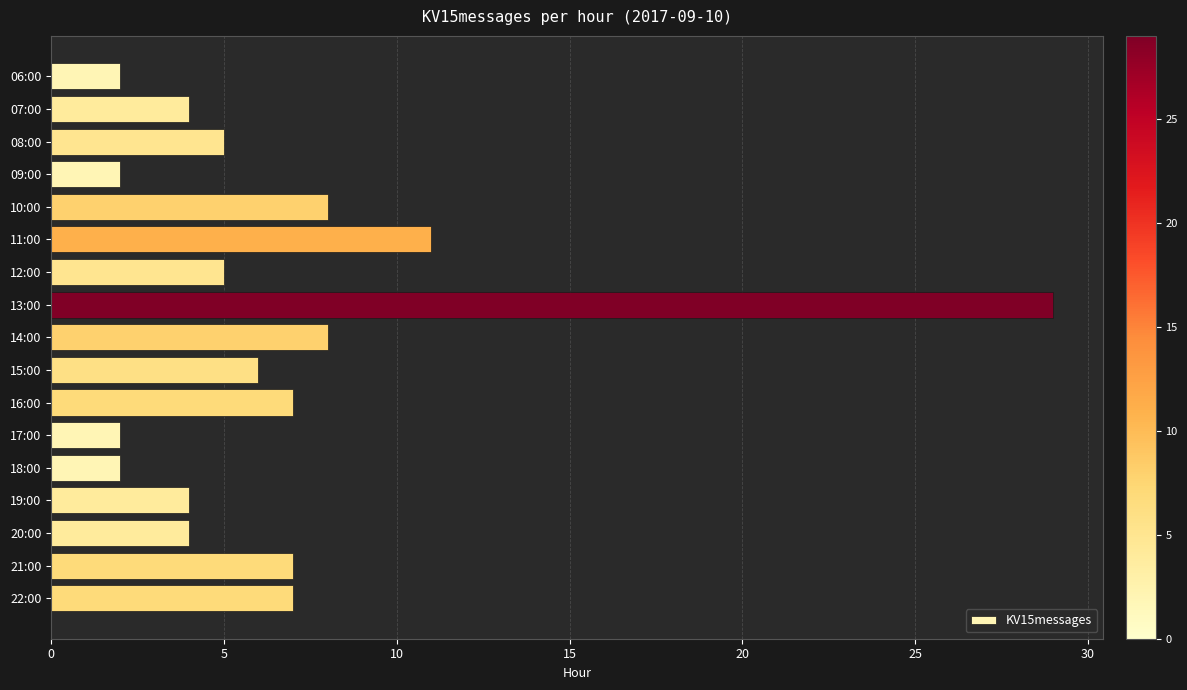

Are the bars grouped side by side (vs. stacked)?

No